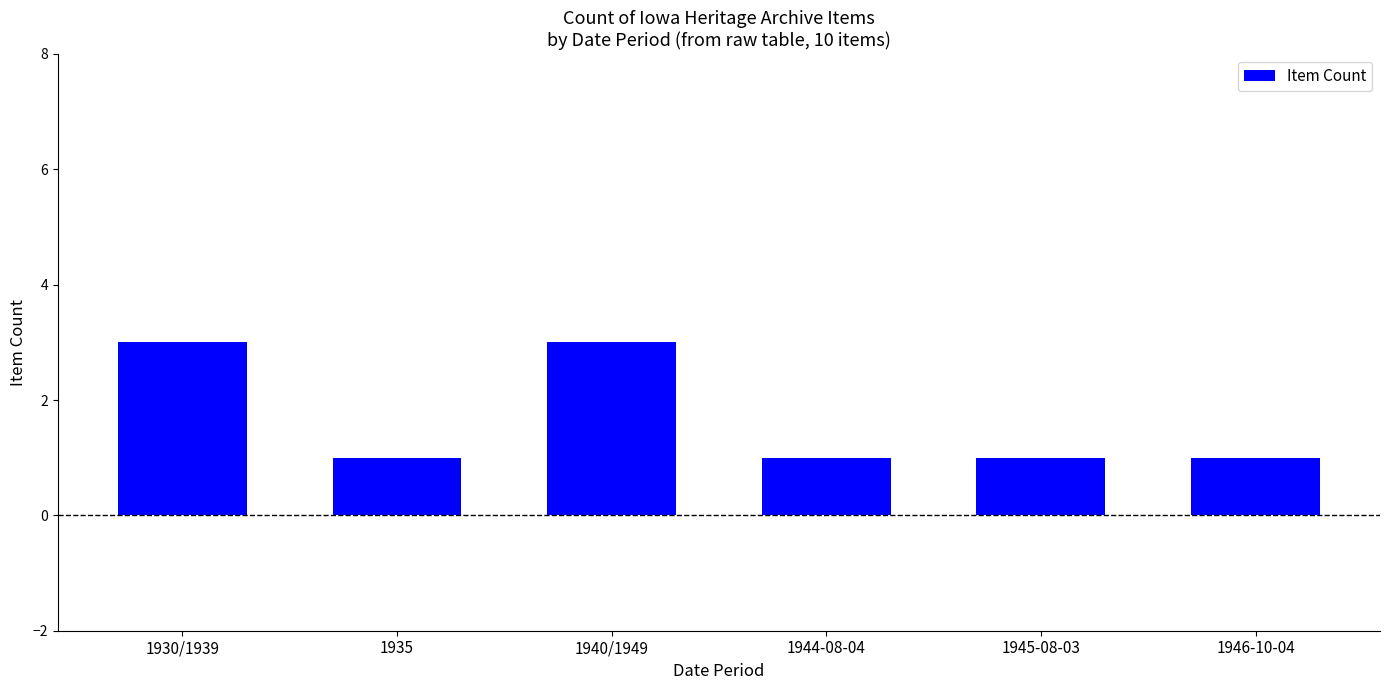

Reading left to right, extract all data points from this chart.

3	1	3	1	1	1